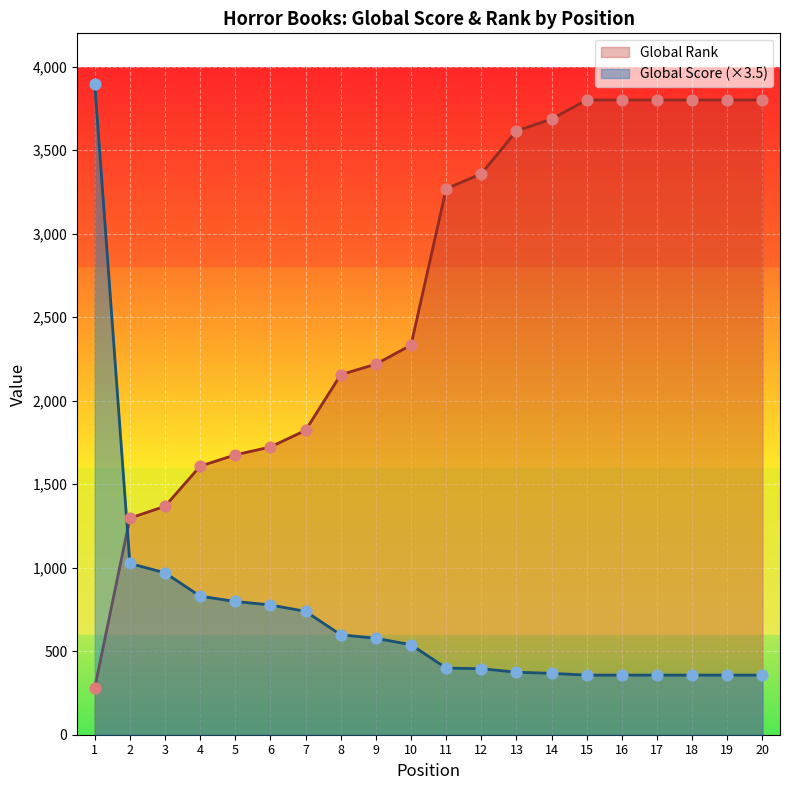

Which series has the largest Y range (max minus min)?

Global Score